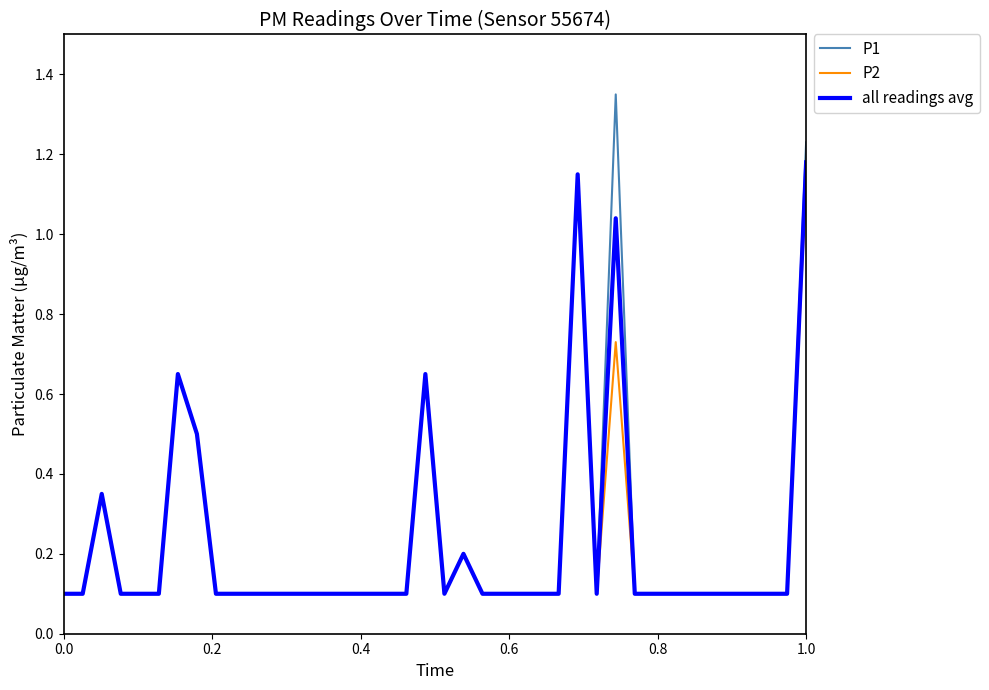

Which series has the largest range (max minus min)?

P1